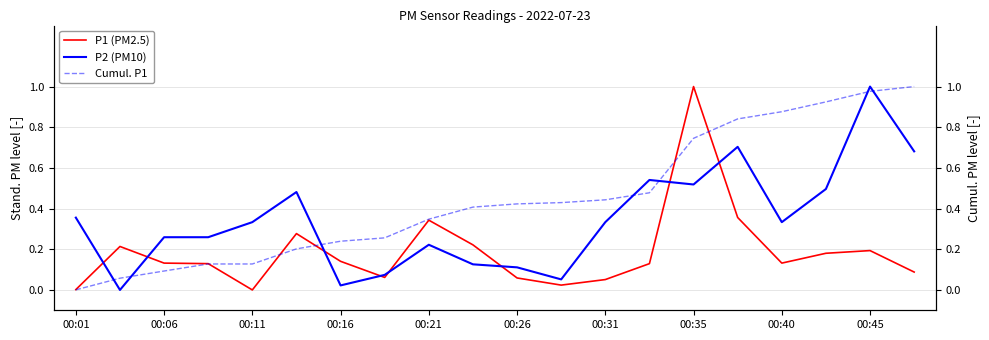

True or false: P1 (PM2.5) has more than 0 interior local peaks.

True